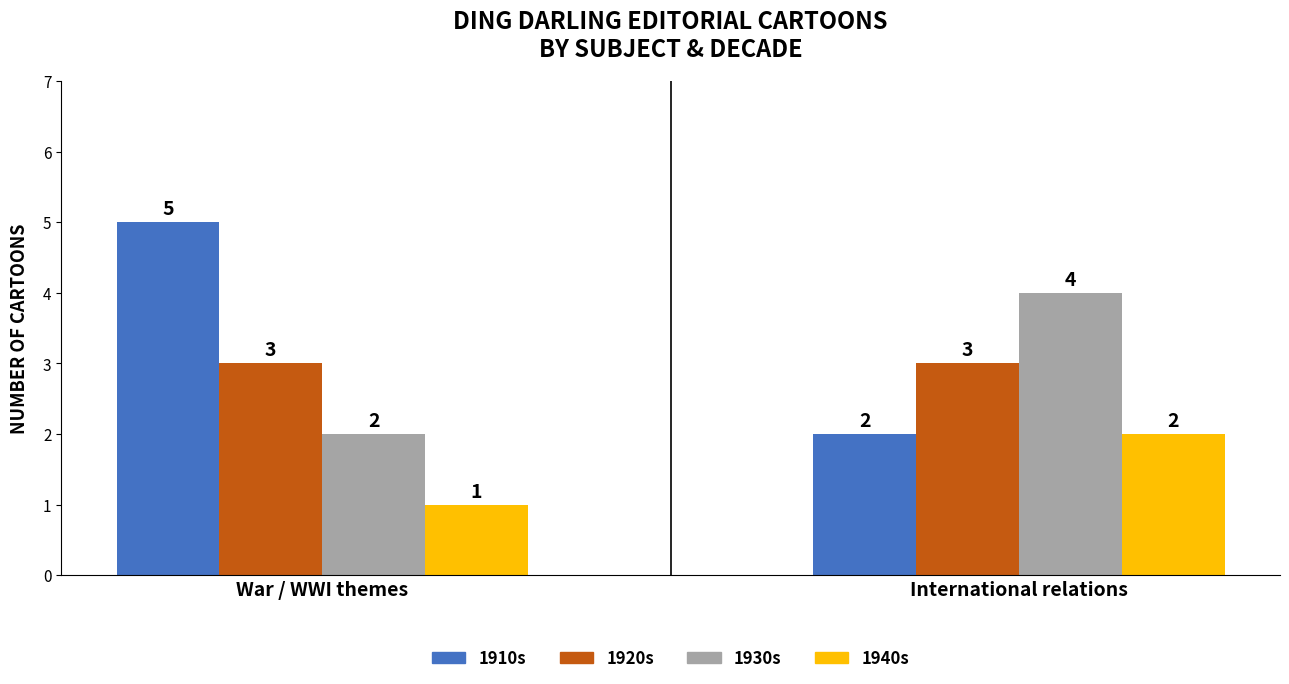

Which series changed the most between War / WWI themes and International relations?

1910s